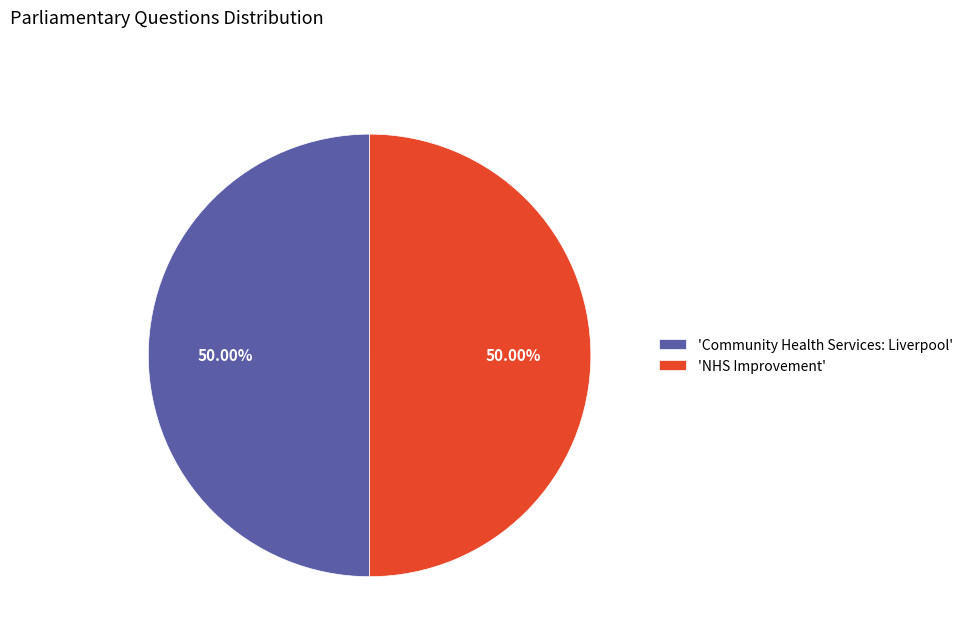

Is the sum of 'Community Health Services: Liverpool' and 'NHS Improvement' greater than half?

Yes